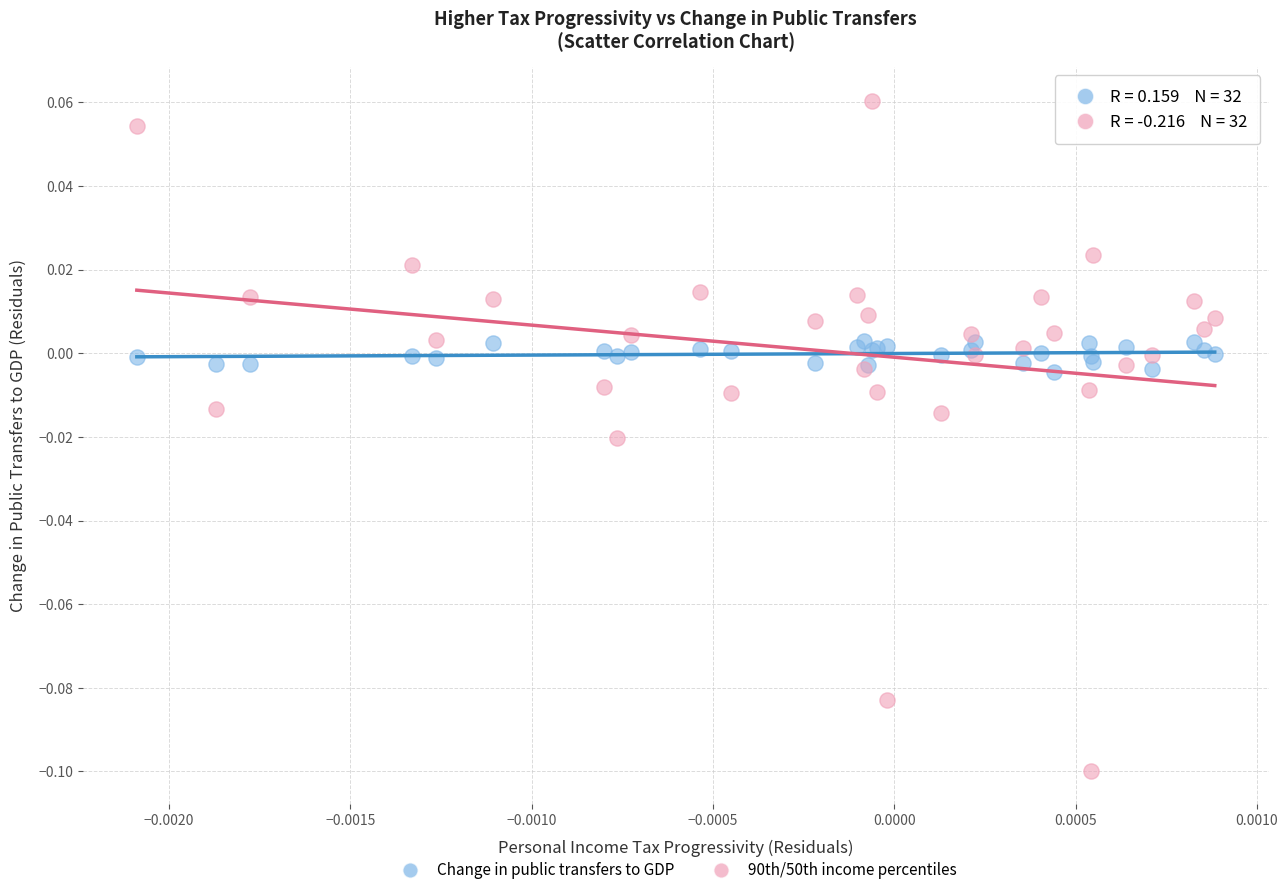

Which series contains the highest Y value?

90th/50th income percentiles